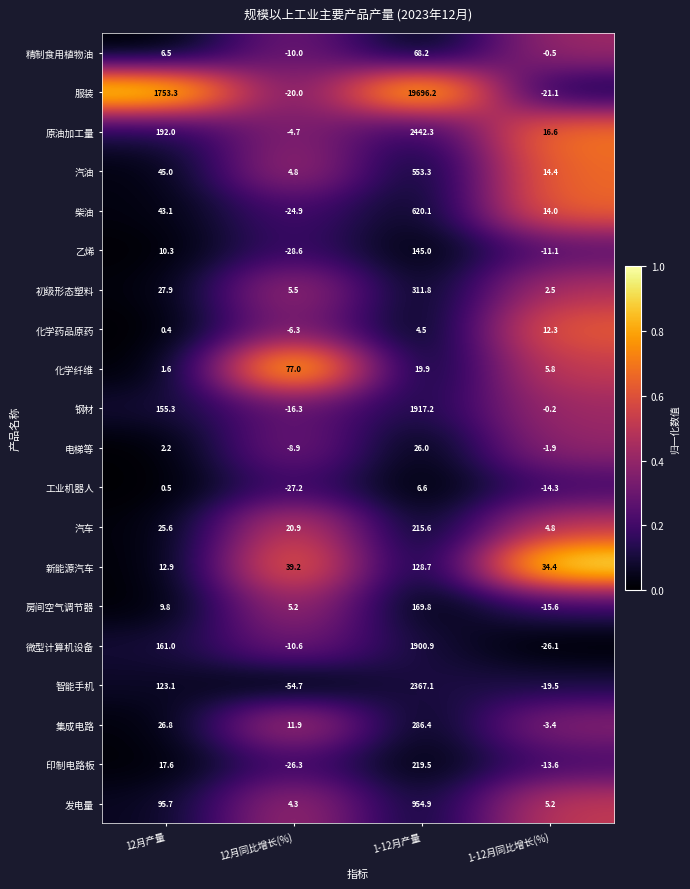

The value of 新能源汽车 at 12月同比增长(%) is 10.5. True or false?

False